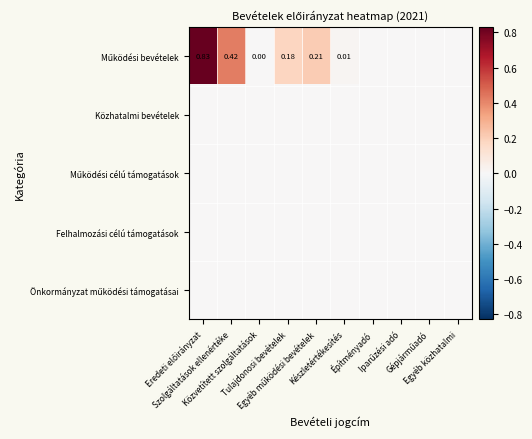

Is the value of Önkormányzat működési támogatásai at Építményadó greater than the value of Felhalmozási célú támogatások at Közvetített szolgáltatások?

No